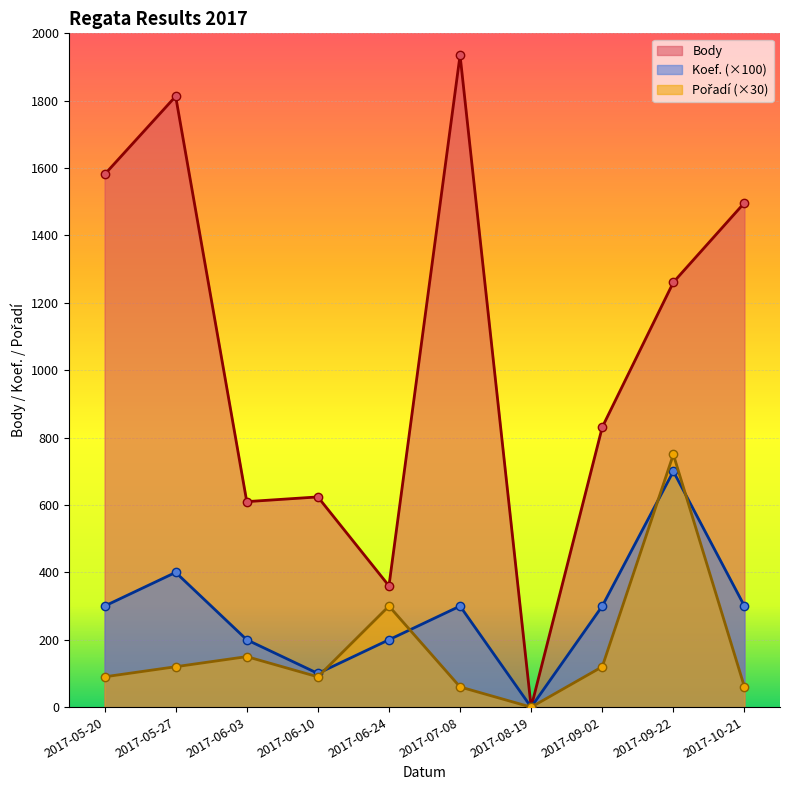

At which label is Koef. closest to 350?

2017-05-20